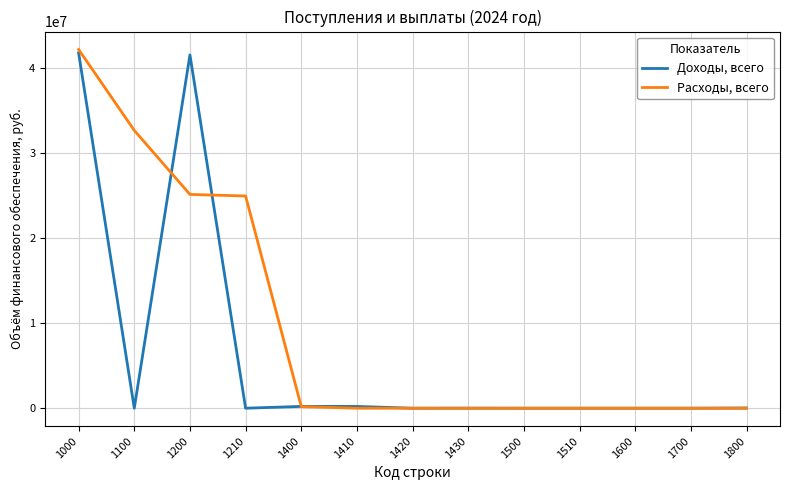

Which series has the largest total across all categories?

Расходы, всего